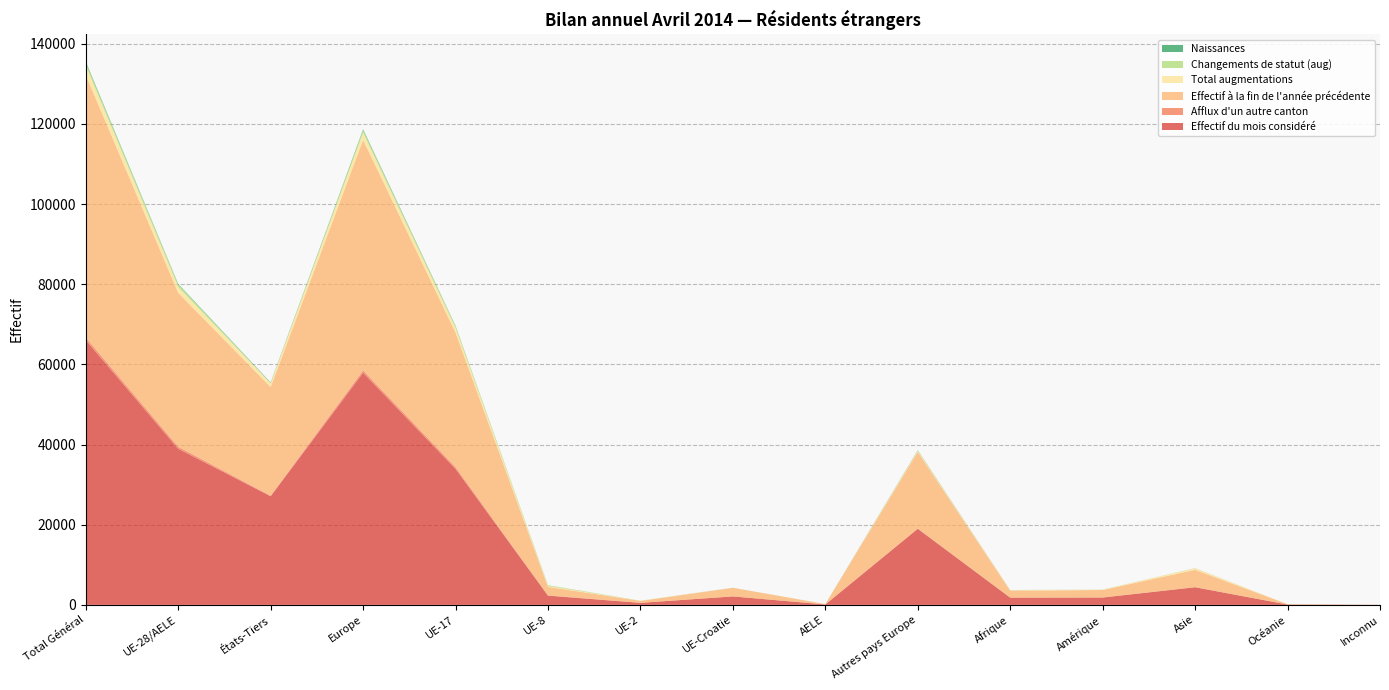

Reading left to right, what are all the values shown in this chart?

Effectif du mois considéré: Total Général=66056	UE-28/AELE=38952	États-Tiers=27104	Europe=57929	UE-17=33936	UE-8=2303	UE-2=502	UE-Croatie=2109	AELE=102	Autres pays Europe=18977	Afrique=1800	Amérique=1832	Asie=4395	Océanie=85	Inconnu=15
Afflux d'un autre canton: Total Général=633	UE-28/AELE=494	États-Tiers=139	Europe=566	UE-17=440	UE-8=41	UE-2=4	UE-Croatie=7	AELE=2	Autres pays Europe=72	Afrique=19	Amérique=20	Asie=28	Océanie=0	Inconnu=0
Effectif à la fin de l'année précédente: Total Général=65517	UE-28/AELE=38417	États-Tiers=27100	Europe=57524	UE-17=33556	UE-8=2146	UE-2=484	UE-Croatie=2130	AELE=101	Autres pays Europe=19107	Afrique=1722	Amérique=1854	Asie=4310	Océanie=86	Inconnu=21
Total augmentations: Total Général=2425	UE-28/AELE=1464	États-Tiers=961	Europe=1792	UE-17=1165	UE-8=234	UE-2=37	UE-Croatie=25	AELE=3	Autres pays Europe=328	Afrique=136	Amérique=87	Asie=407	Océanie=1	Inconnu=2
Changements de statut (aug): Total Général=684	UE-28/AELE=647	États-Tiers=37	Europe=661	UE-17=443	UE-8=183	UE-2=21	UE-Croatie=0	AELE=0	Autres pays Europe=14	Afrique=3	Amérique=12	Asie=7	Océanie=1	Inconnu=0
Naissances: Total Général=247	UE-28/AELE=115	États-Tiers=132	Europe=209	UE-17=94	UE-8=11	UE-2=1	UE-Croatie=9	AELE=0	Autres pays Europe=94	Afrique=16	Amérique=4	Asie=18	Océanie=0	Inconnu=0